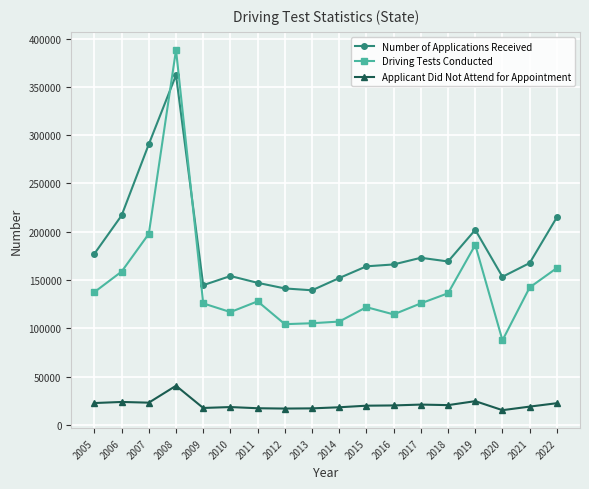

At which category is the sum across all series the highest?

2008